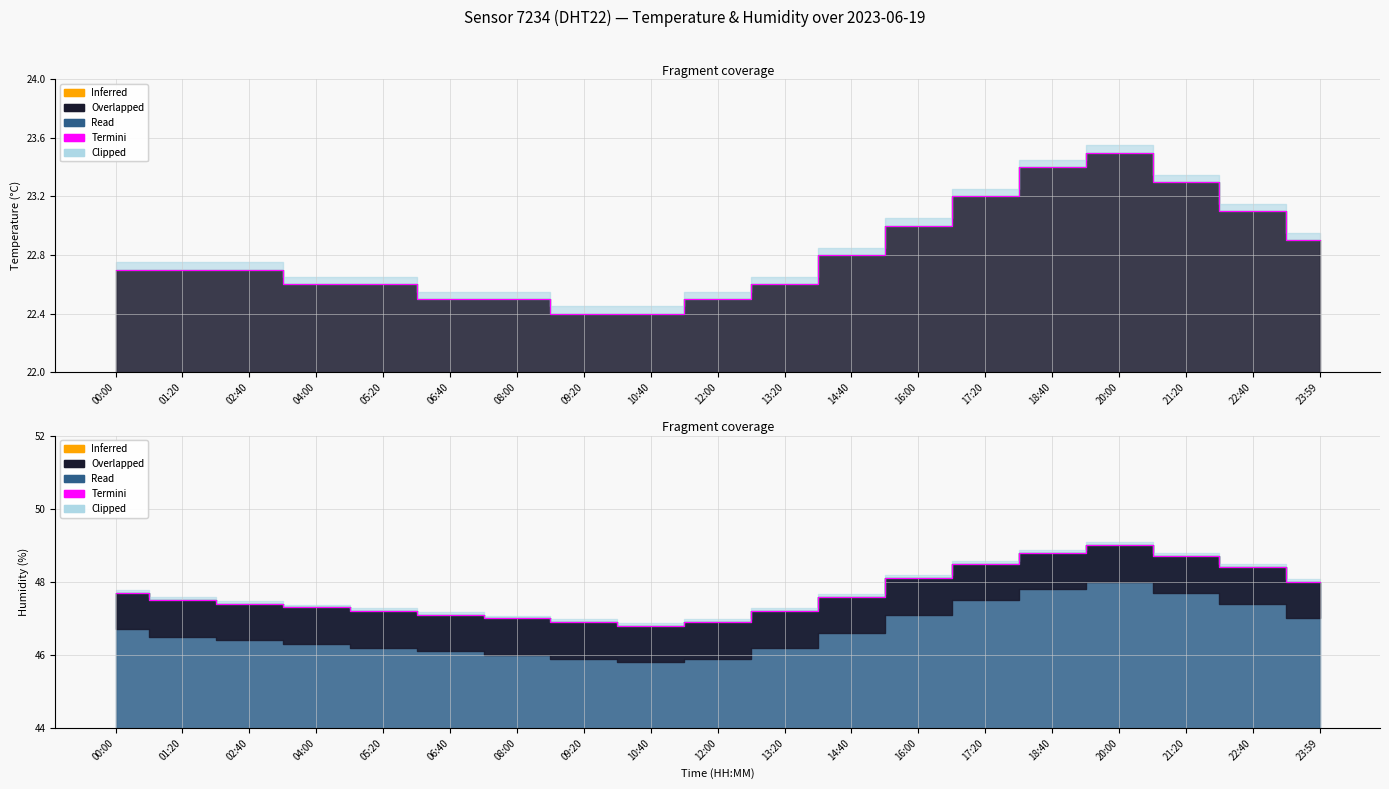

Approximately how many times larger is the value at 22:40 compared to 08:00?

1.0